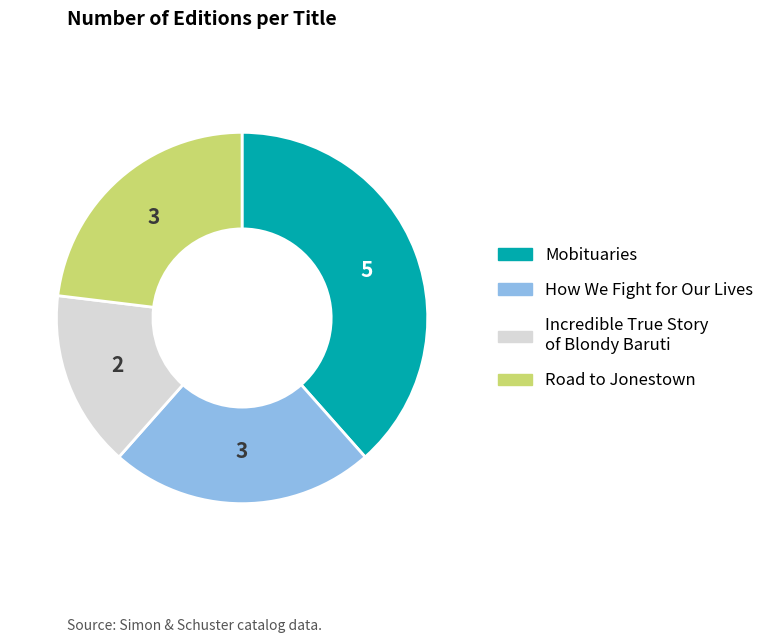

Which slice is the smallest?

Incredible True Story of Blondy Baruti